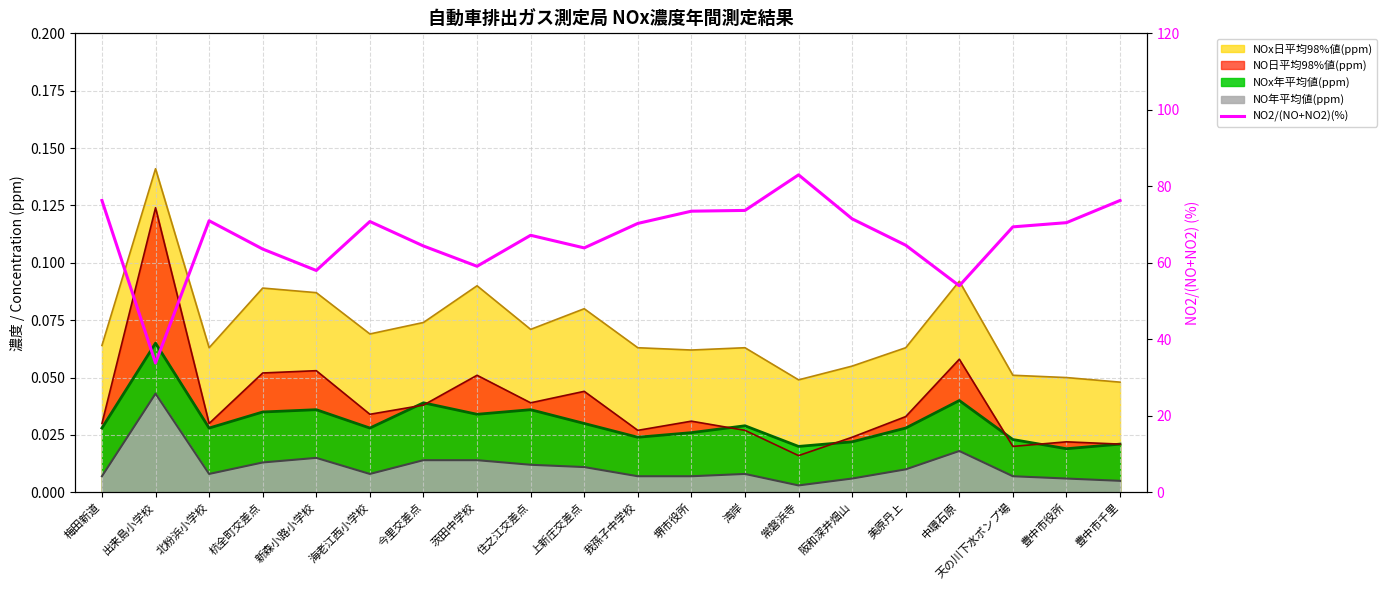

List the labels in order of value, largest first.

常磐浜寺, 梅田新道, 豊中市千里, 湾岸, 堺市役所, 阪和深井畑山, 北粉浜小学校, 海老江西小学校, 豊中市役所, 我孫子中学校, 天の川下水ポンプ場, 住之江交差点, 美原丹上, 今里交差点, 上新庄交差点, 杭全町交差点, 茨田中学校, 新森小路小学校, 中環石原, 出来島小学校